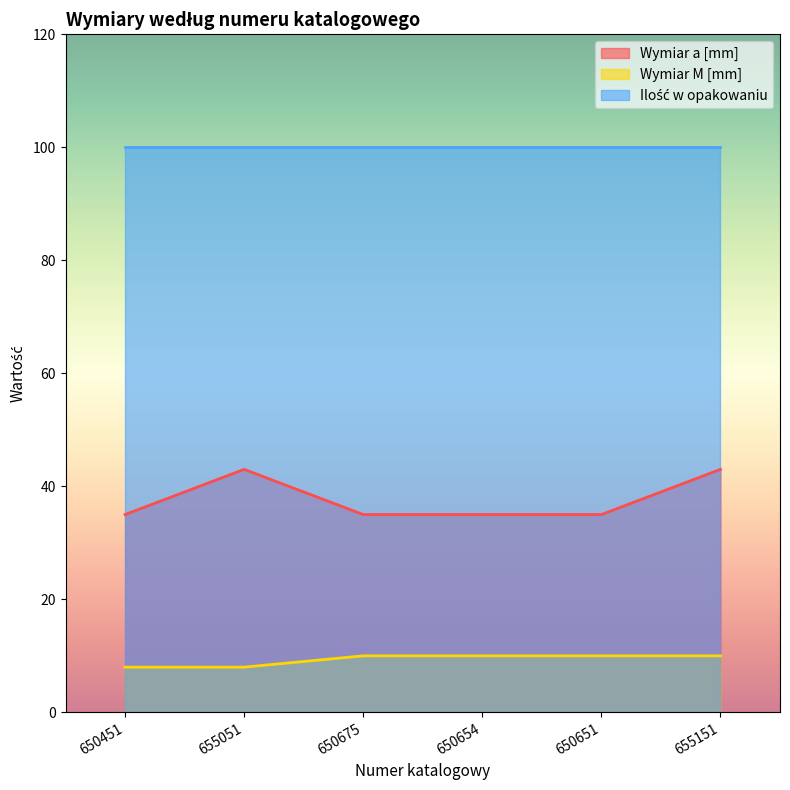

What is the highest value of the Wymiar a [mm] series?

43